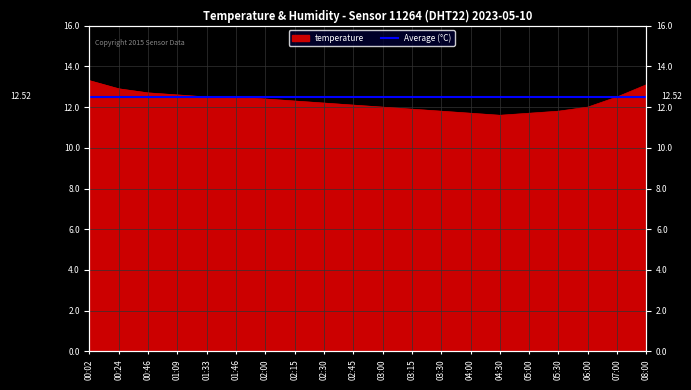

What is the smallest value displayed?

11.6